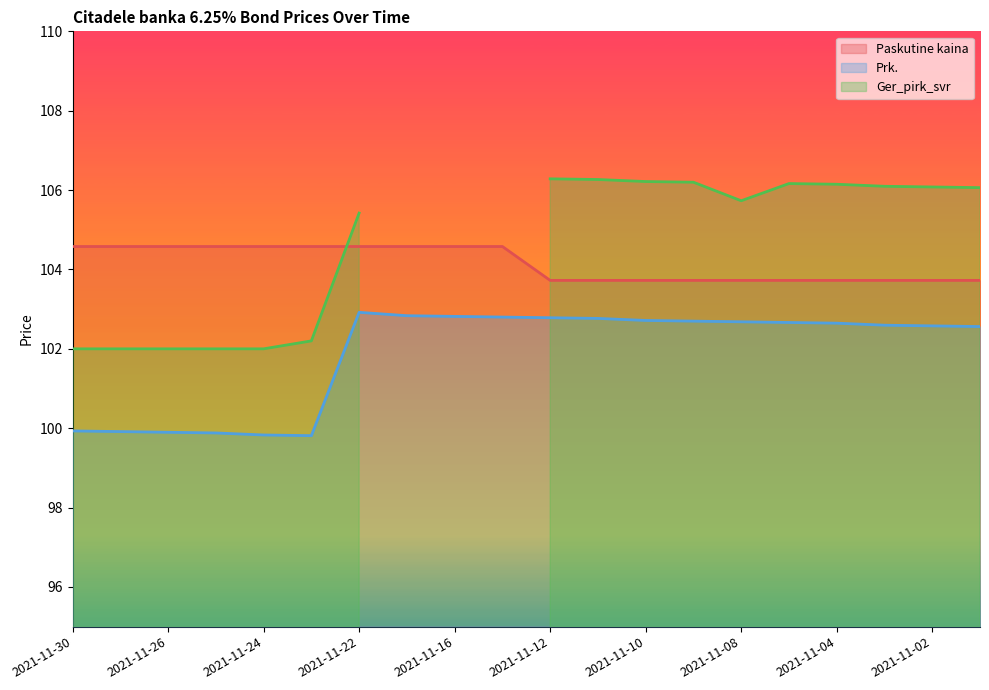

True or false: Prk. has more than 0 points higher than both neighbors.

True